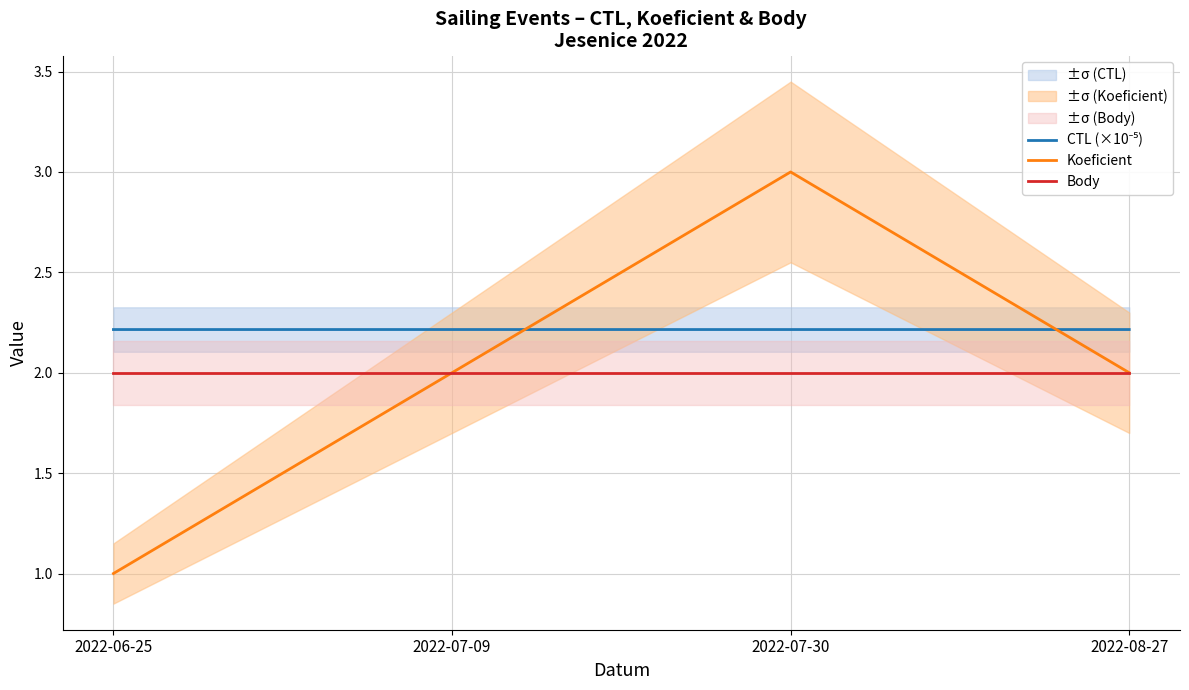

At which category is the sum across all series the highest?

2022-07-30